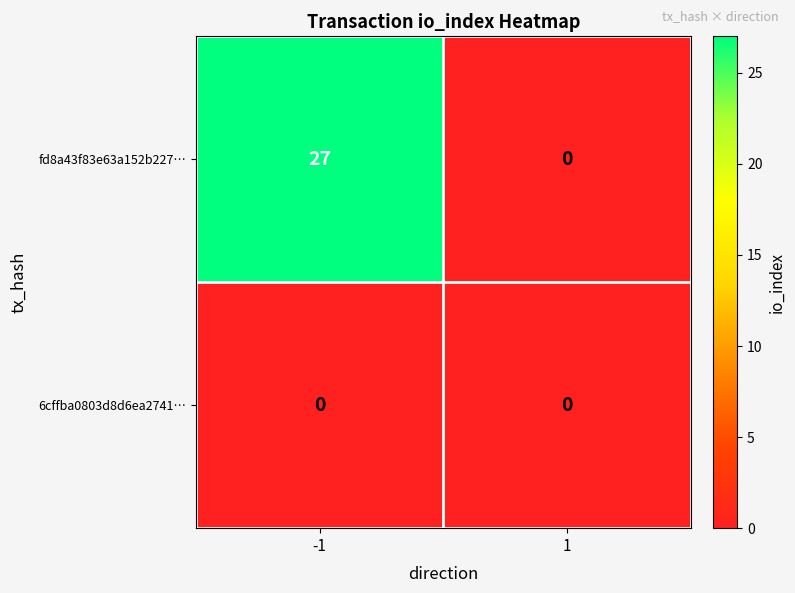

At which category is the sum across all series the highest?

-1